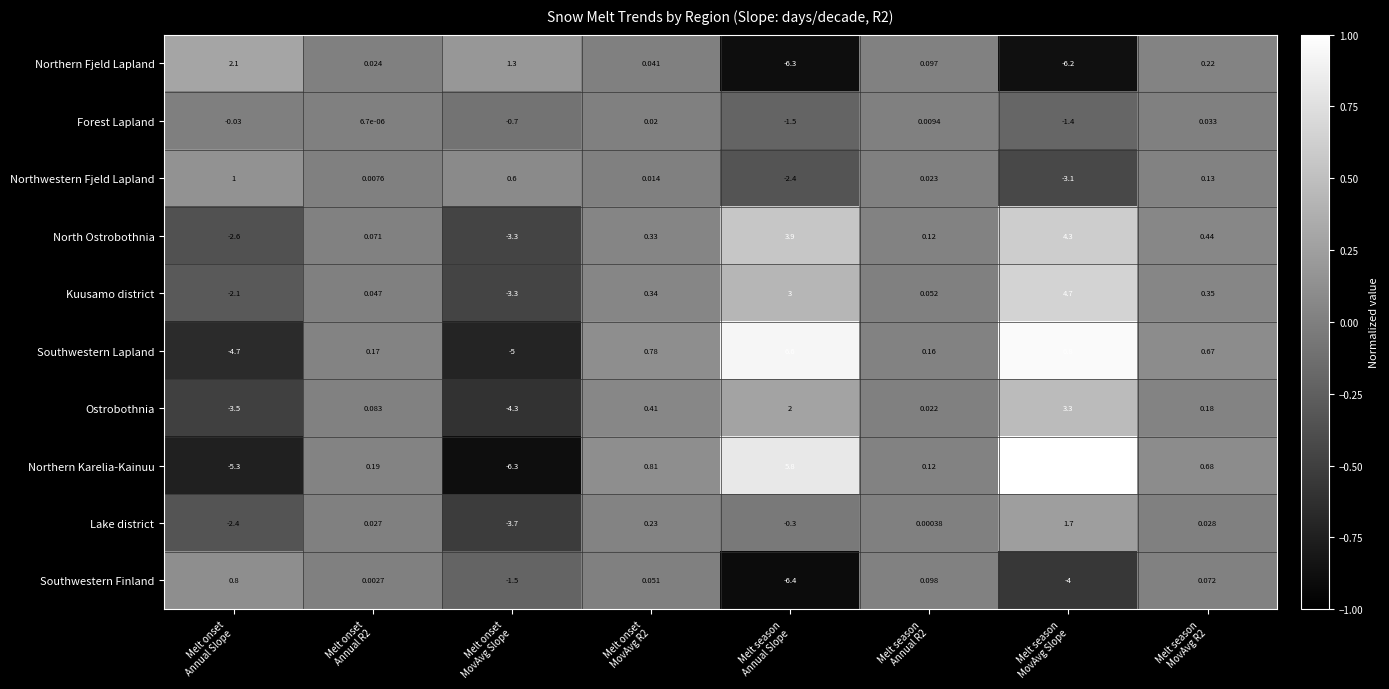

Rank the series by their maximum value, from highest to lowest.

Northern Karelia-Kainuu, Southwestern Lapland, Kuusamo district, North Ostrobothnia, Ostrobothnia, Northern Fjeld Lapland, Lake district, Northwestern Fjeld Lapland, Southwestern Finland, Forest Lapland